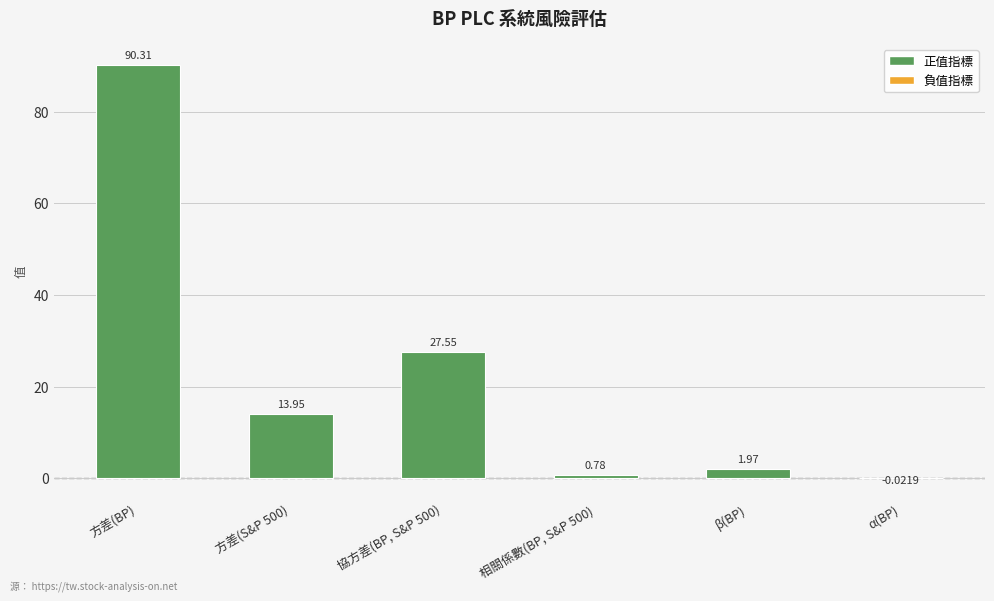

Does the chart contain stacked bars?

No